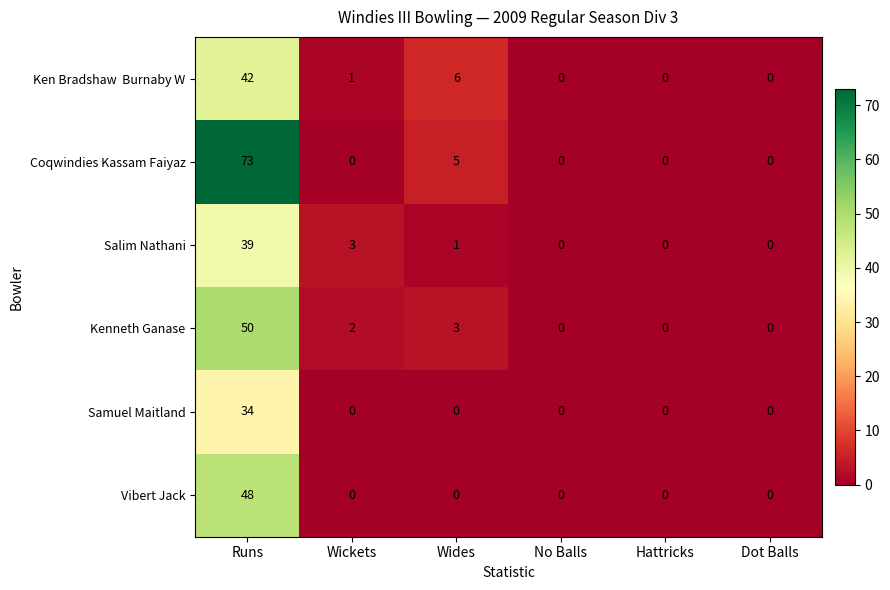

Which series has the widest spread of values?

Coqwindies Kassam Faiyaz